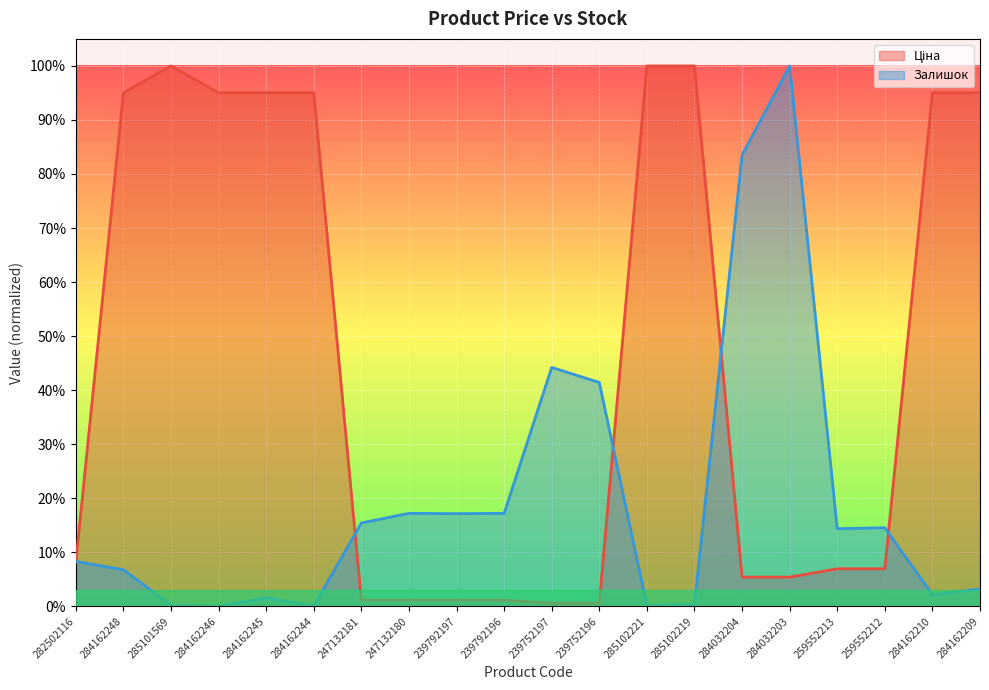

What are all the series names shown in the legend?

Ціна, Залишок